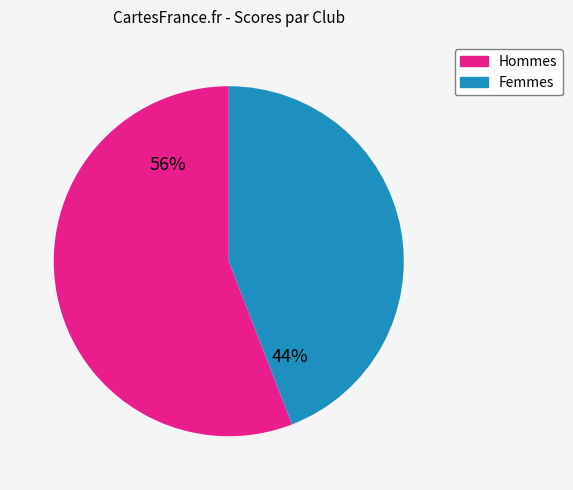

To the nearest percent, what portion does Femmes represent?

44%